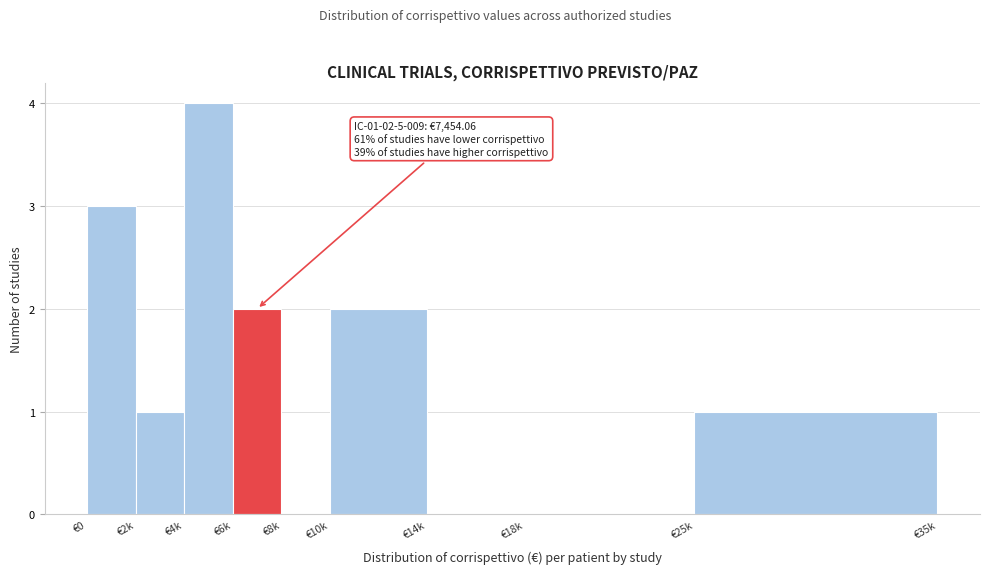

Reading right to left, extract all data points from this chart.

€25k=1	€18k=0	€14k=0	€10k=2	€8k=0	€6k=2	€4k=4	€2k=1	€0=3